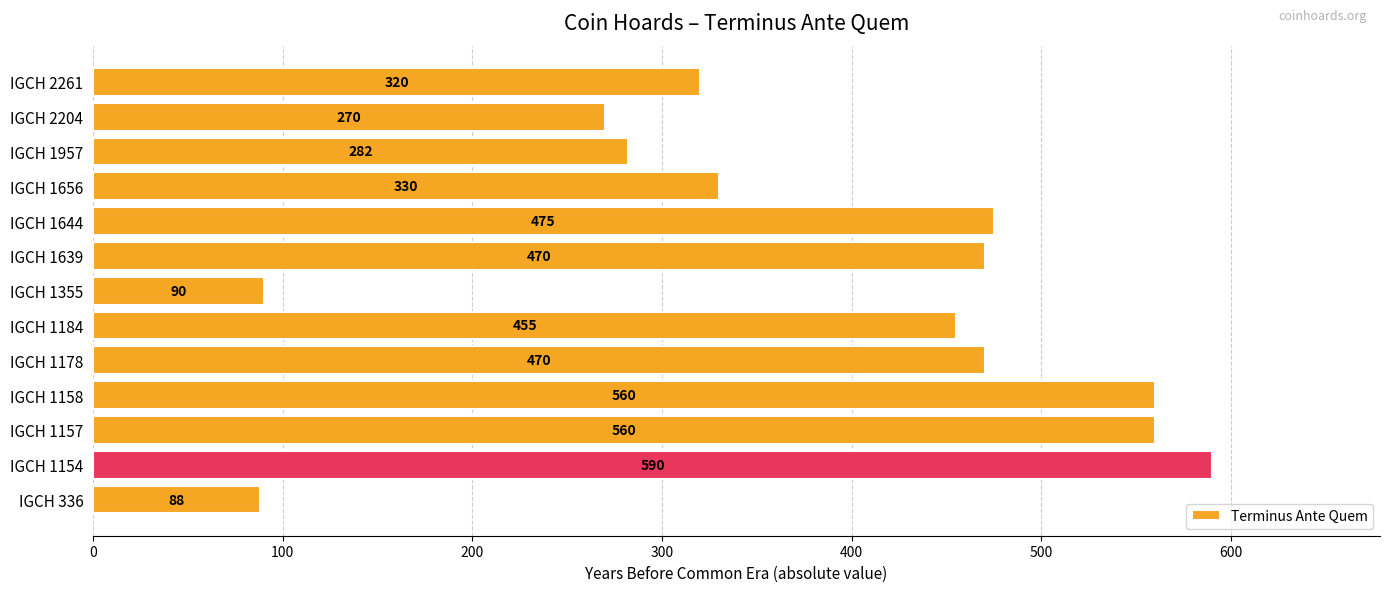

What is the greatest value displayed?

590